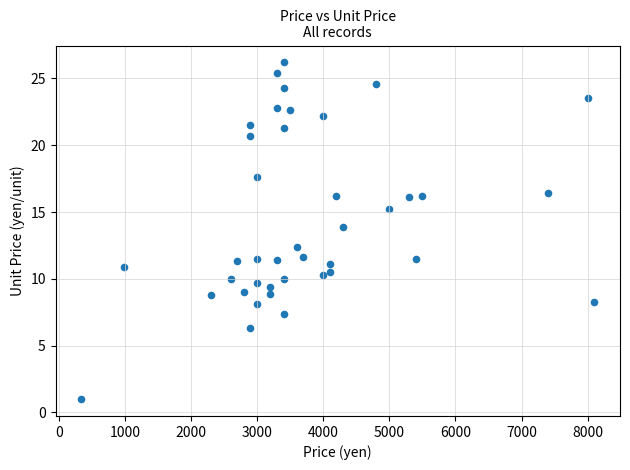

What Y value in the scatter plot is closest to 13?

12.4